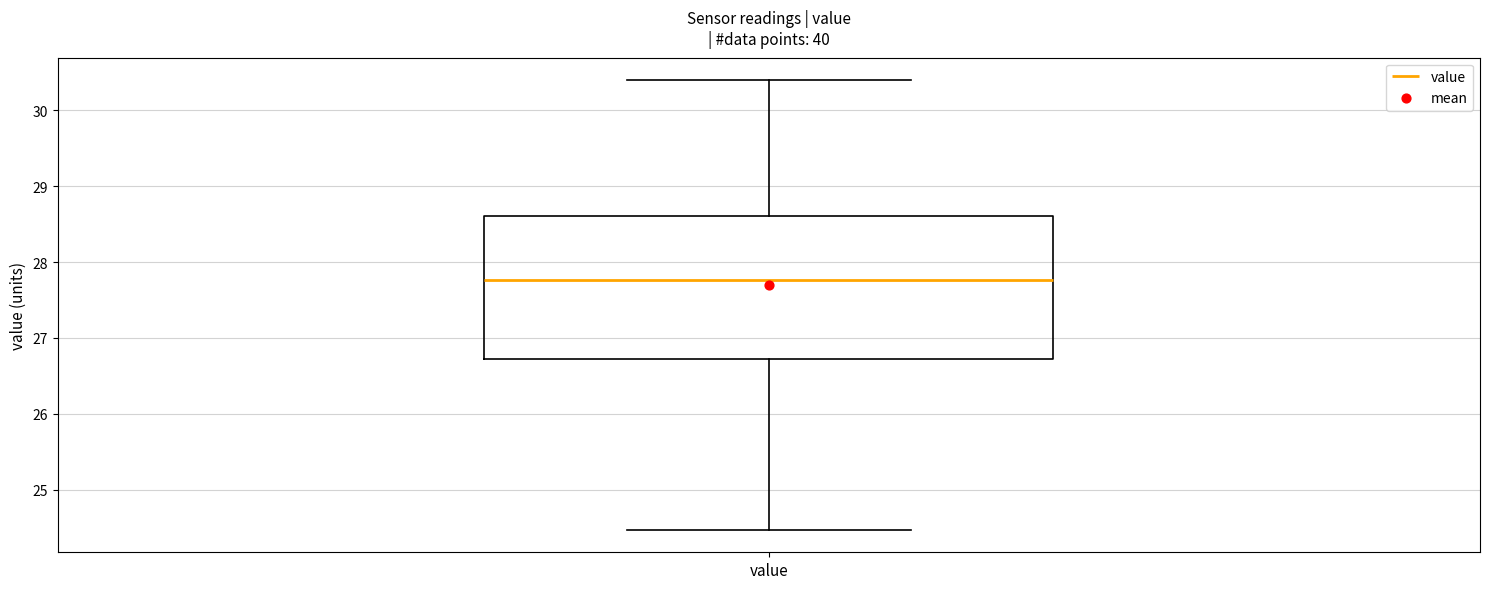

Read this box plot against the y-axis: the position of the median line, the range covered by the box, and the ends of both whiskers. The values are not printed on the chart, so give them approximately, as read against the axis.

median 27.8, box 26.7 to 28.6, whiskers 24.5 to 30.4